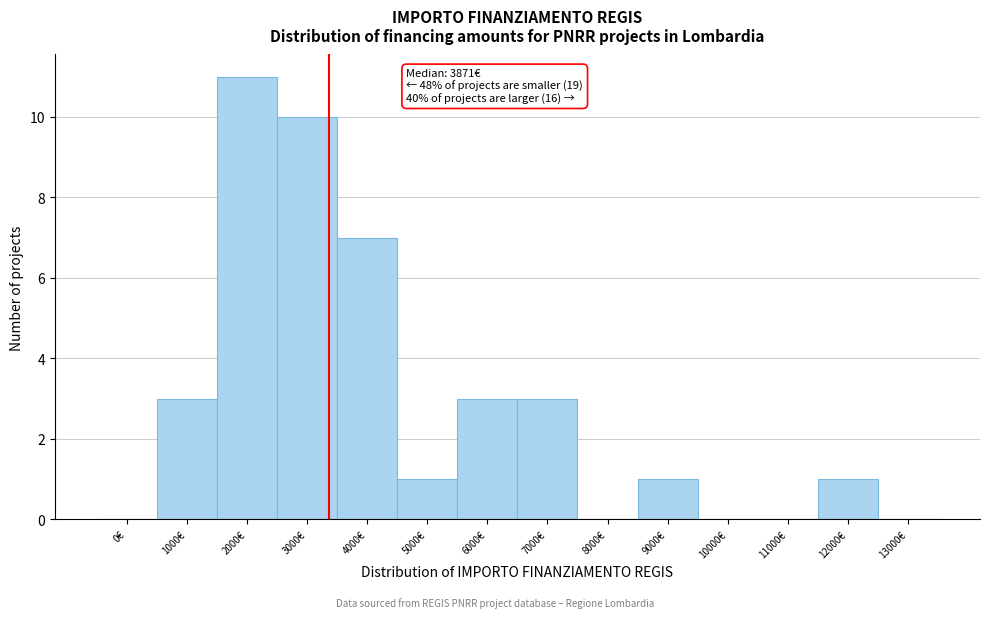

Reading left to right, extract all data points from this chart.

0€=0	1000€=3	2000€=11	3000€=10	4000€=7	5000€=1	6000€=3	7000€=3	8000€=0	9000€=1	10000€=0	11000€=0	12000€=1	13000€=0